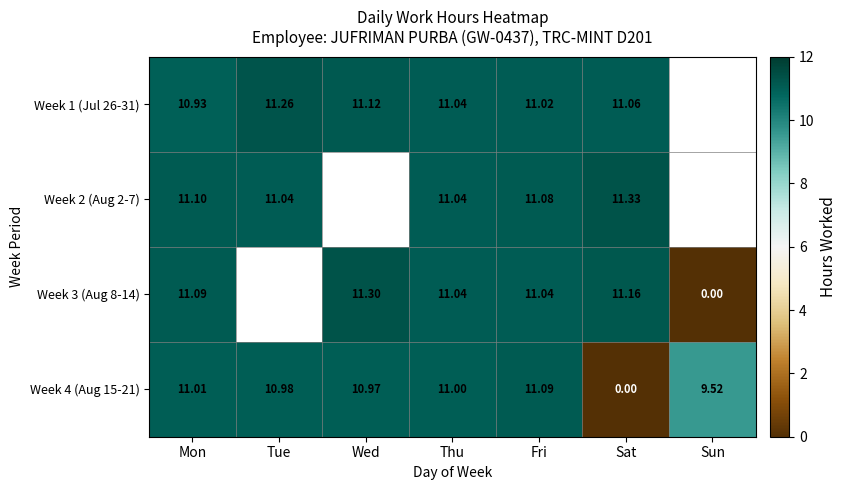

List the labels in order of Week 4 (Aug 15-21) value, smallest first.

Sat, Sun, Wed, Tue, Thu, Mon, Fri